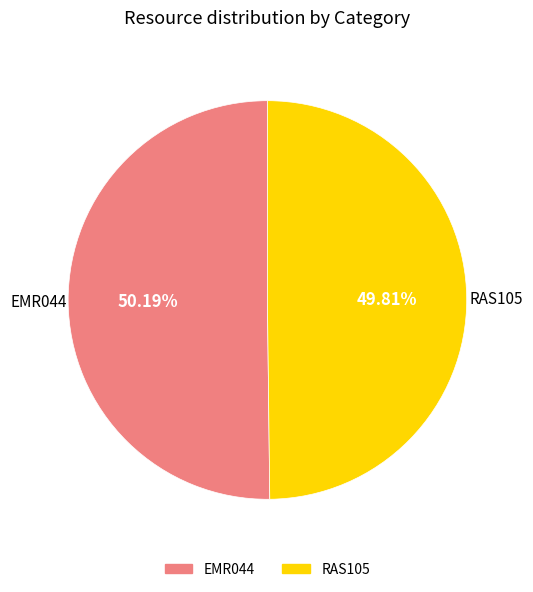

To the nearest percent, what is the average slice percentage?

50%